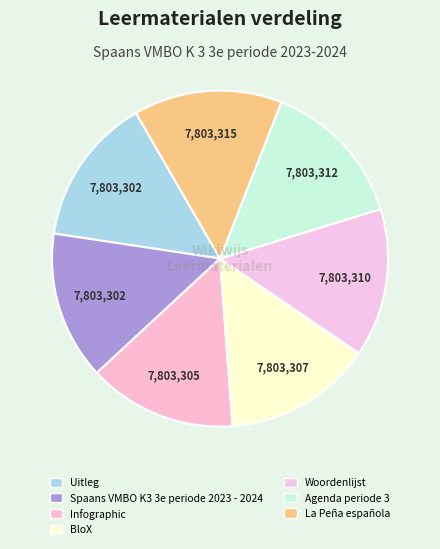

What percentage do BloX and Woordenlijst together represent?

28.6%